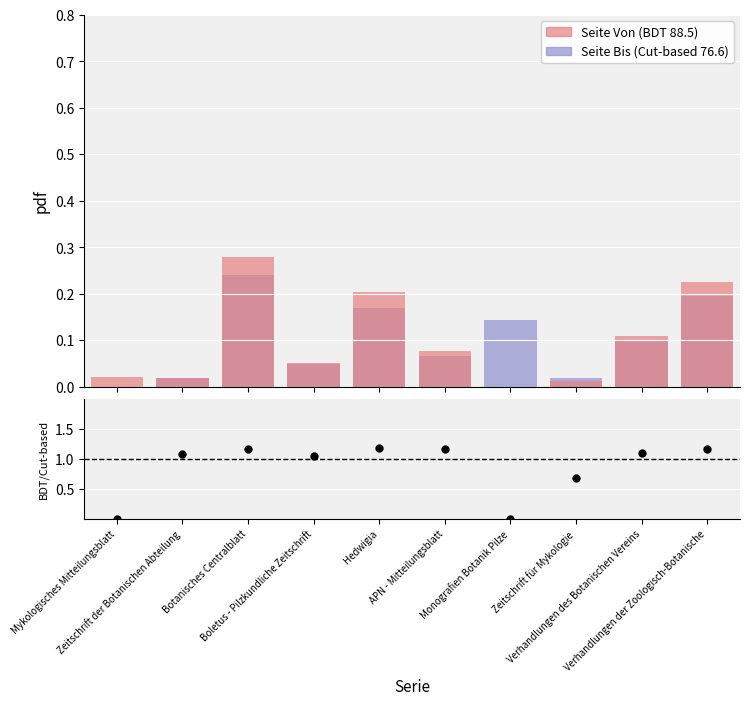

Which series contains the highest Y value?

Ratio Von/Bis